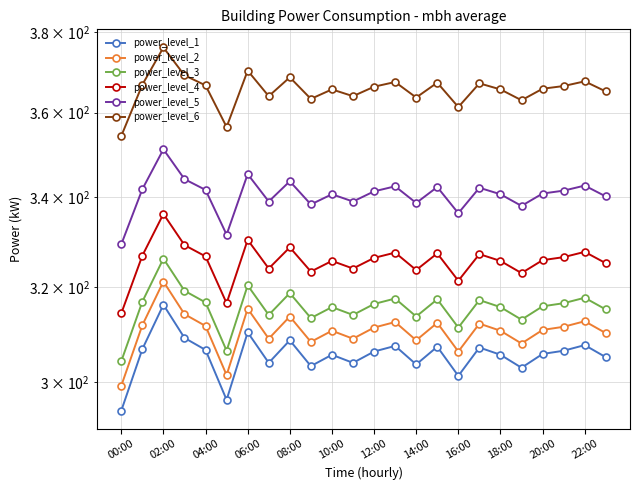

What is the difference between the second highest and second lowest values in the power_level_3 series?

13.8